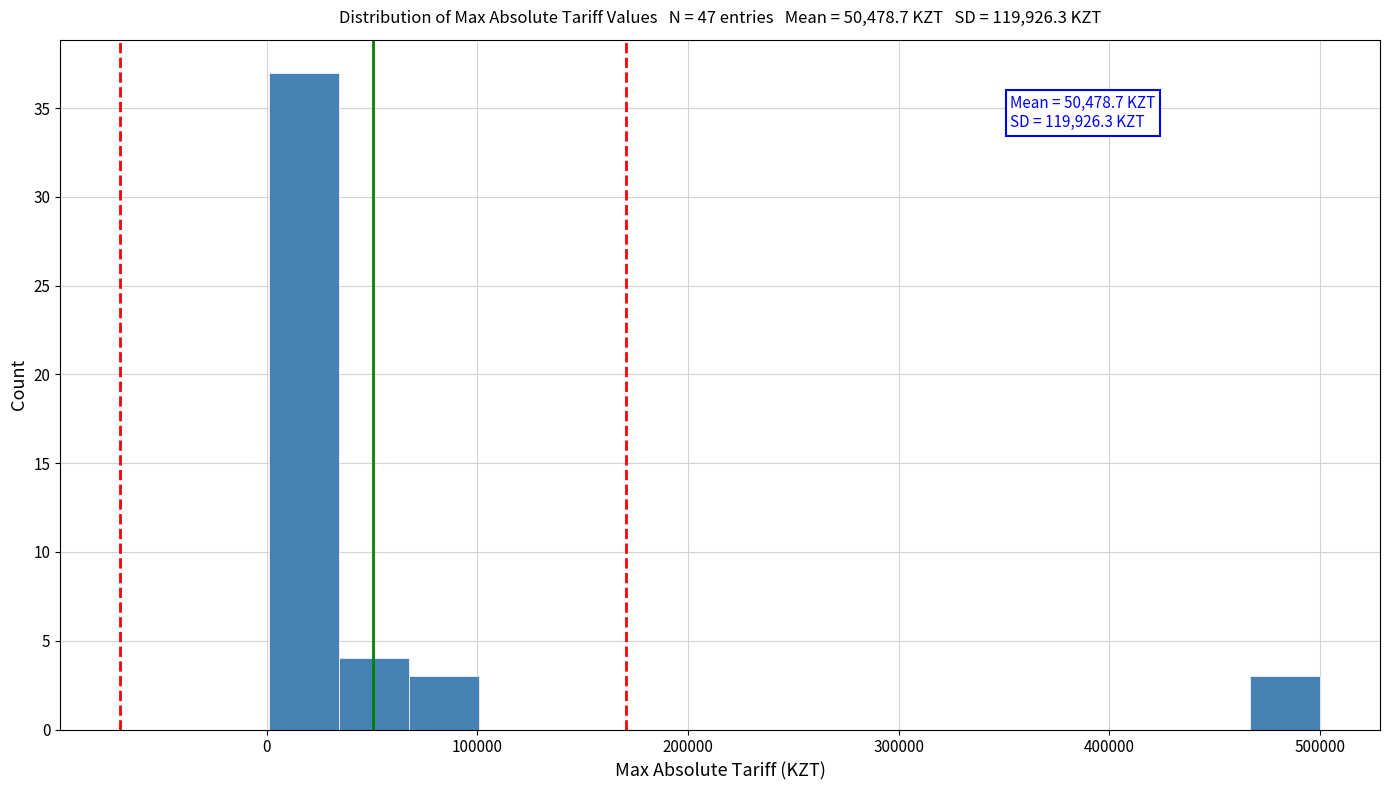

Around what value on the x-axis is the tallest bar? Give the approximate position of its centre, as read against the axis.

20000